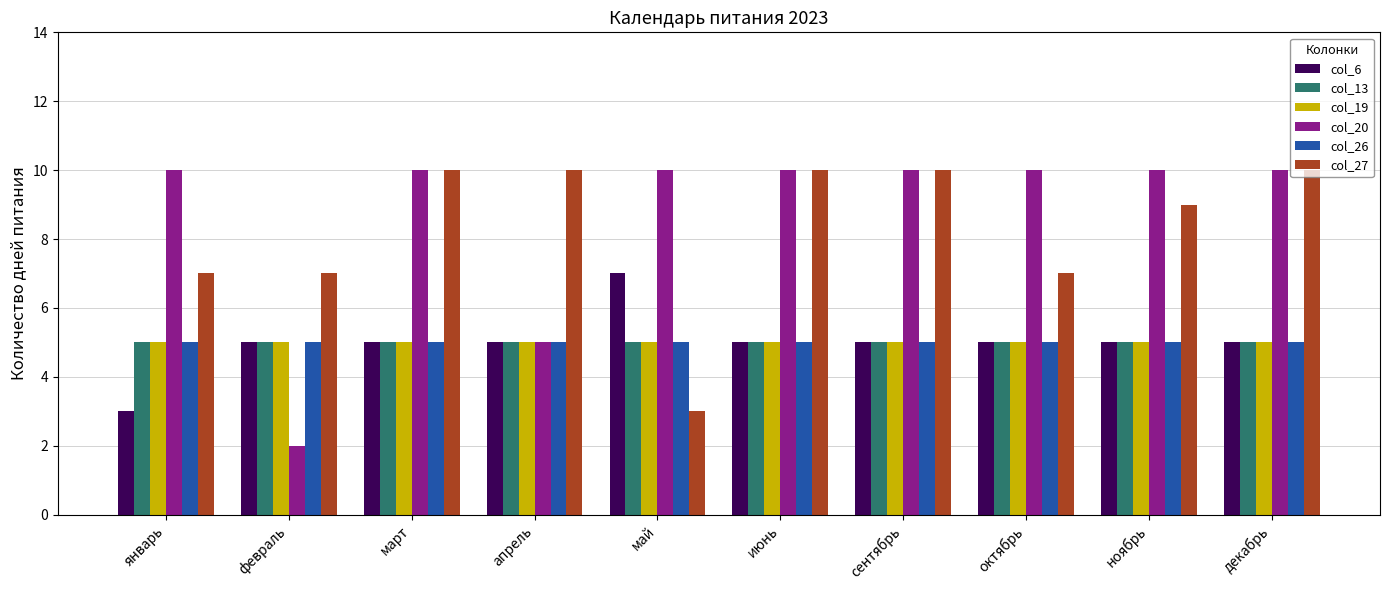

What is the approximate value of col_27 at декабрь?

10